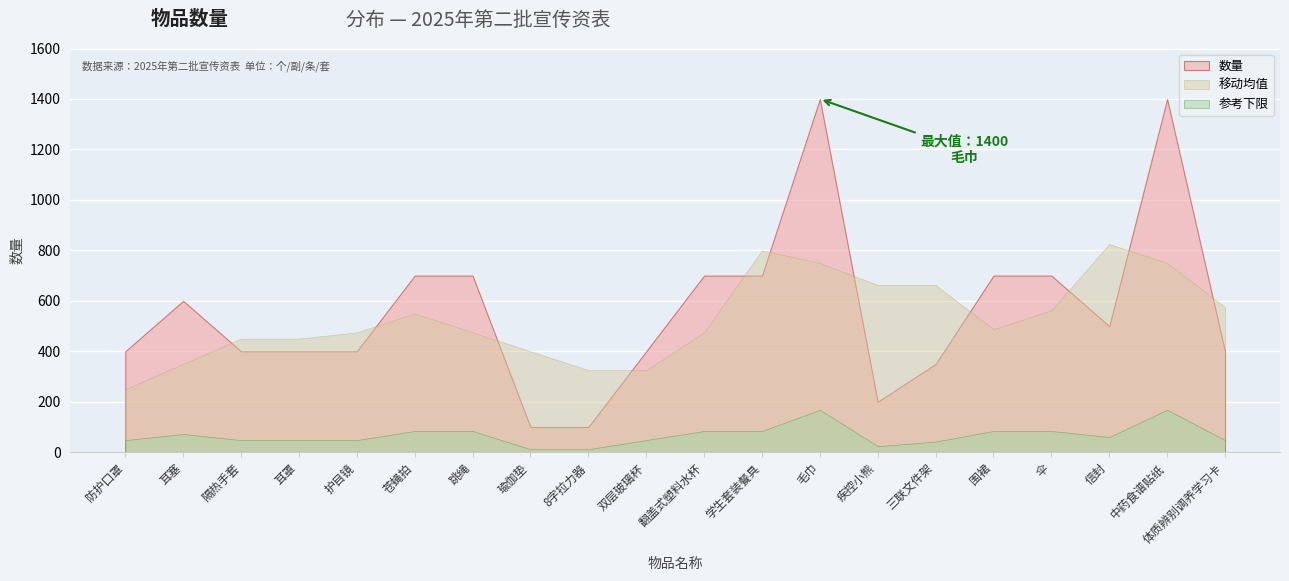

Which category has the lowest value across all series?

瑜伽垫